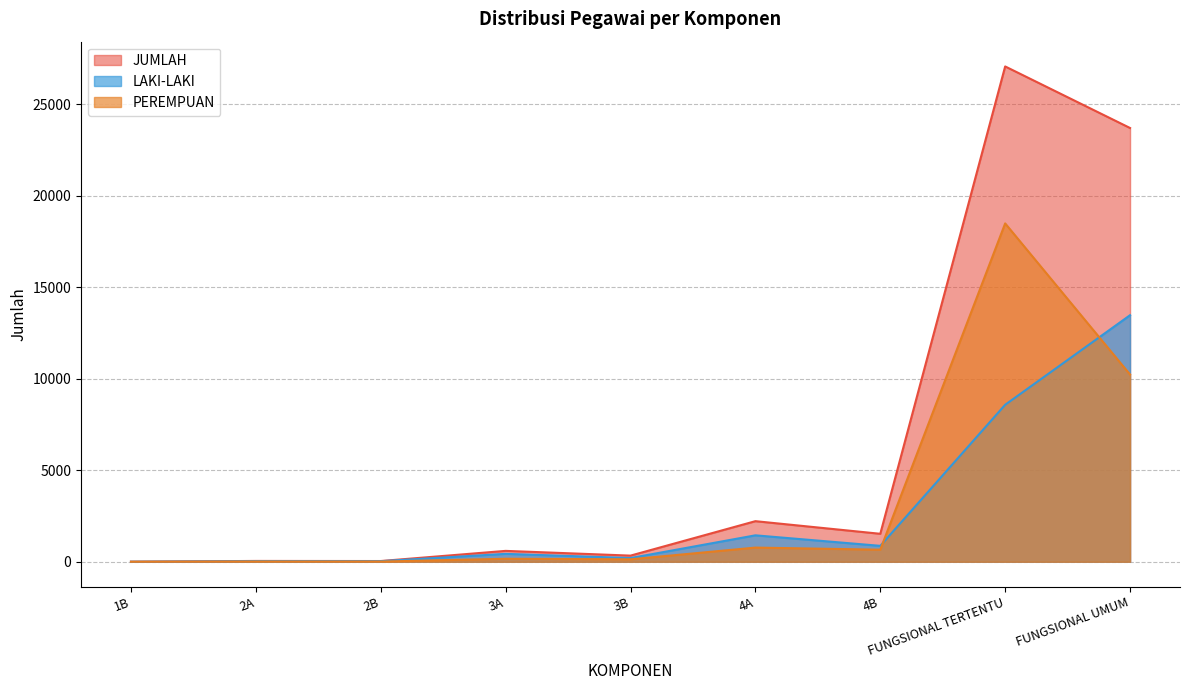

In PEREMPUAN, how many points are higher than both neighbors (excluding endpoints)?

4